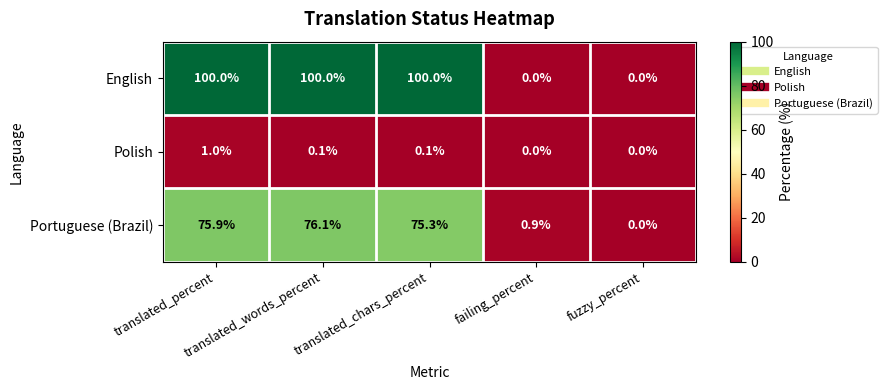

What is the maximum value shown in the chart?

100.0